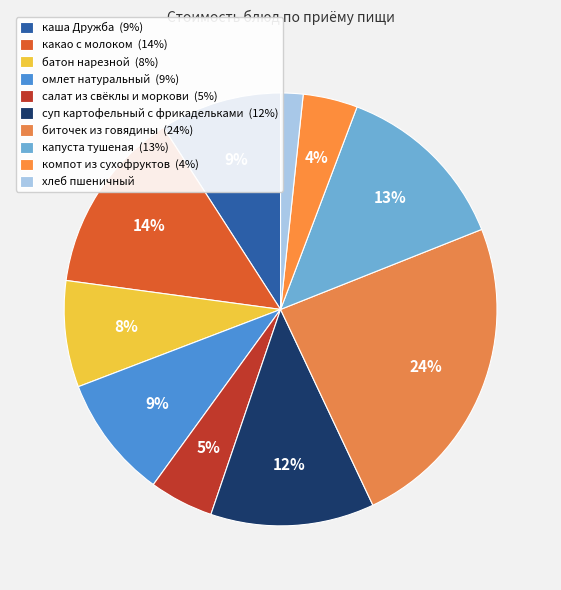

How many segments does this pie chart have?

10